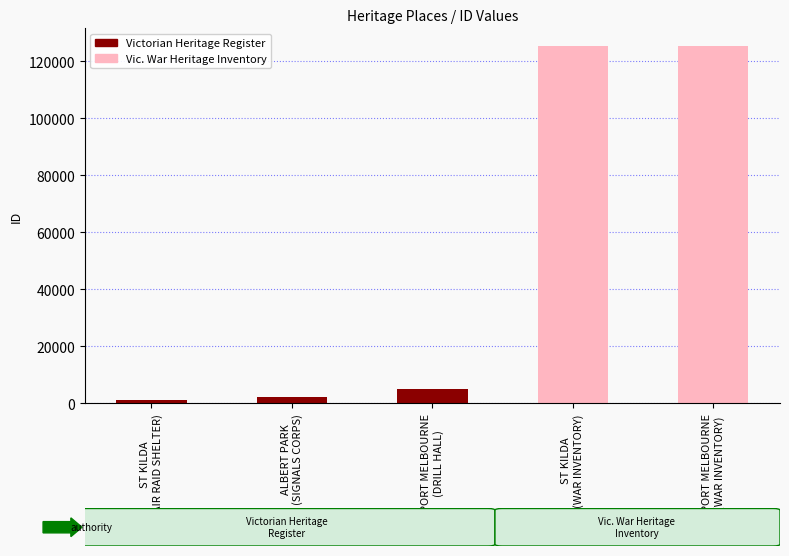

What is the change in value from ST KILDA
(AIR RAID SHELTER) to ST KILDA
(WAR INVENTORY)?

+124127